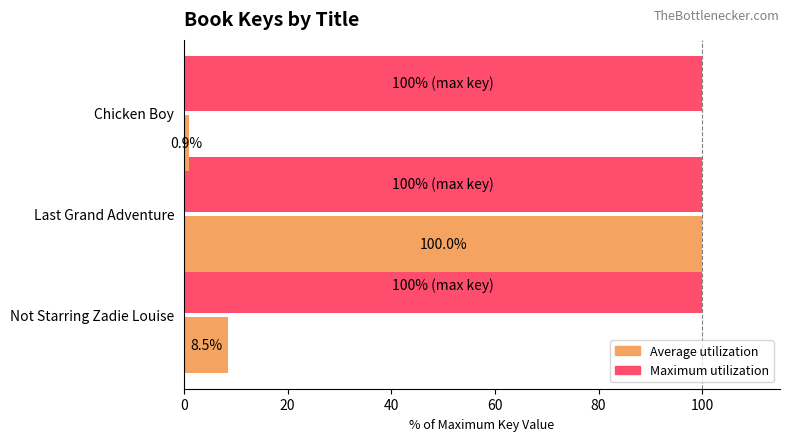

How many categories are shown in the chart?

3